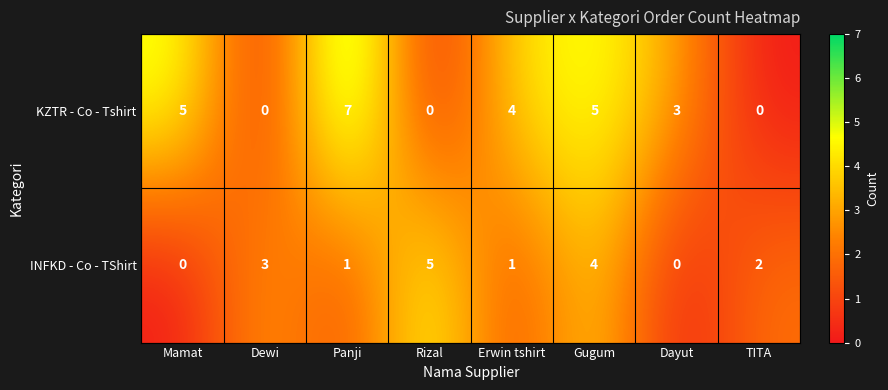

Which series has the largest total across all categories?

KZTR - Co - Tshirt